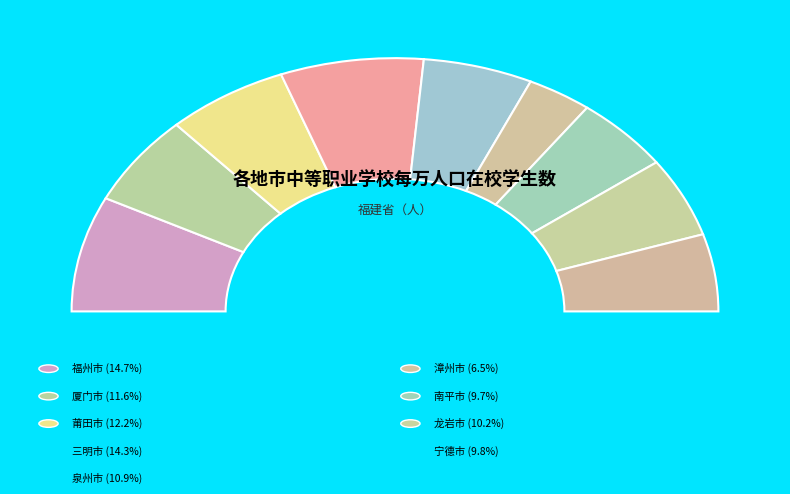

What percentage do 泉州市 and 厦门市 together represent?

22.6%